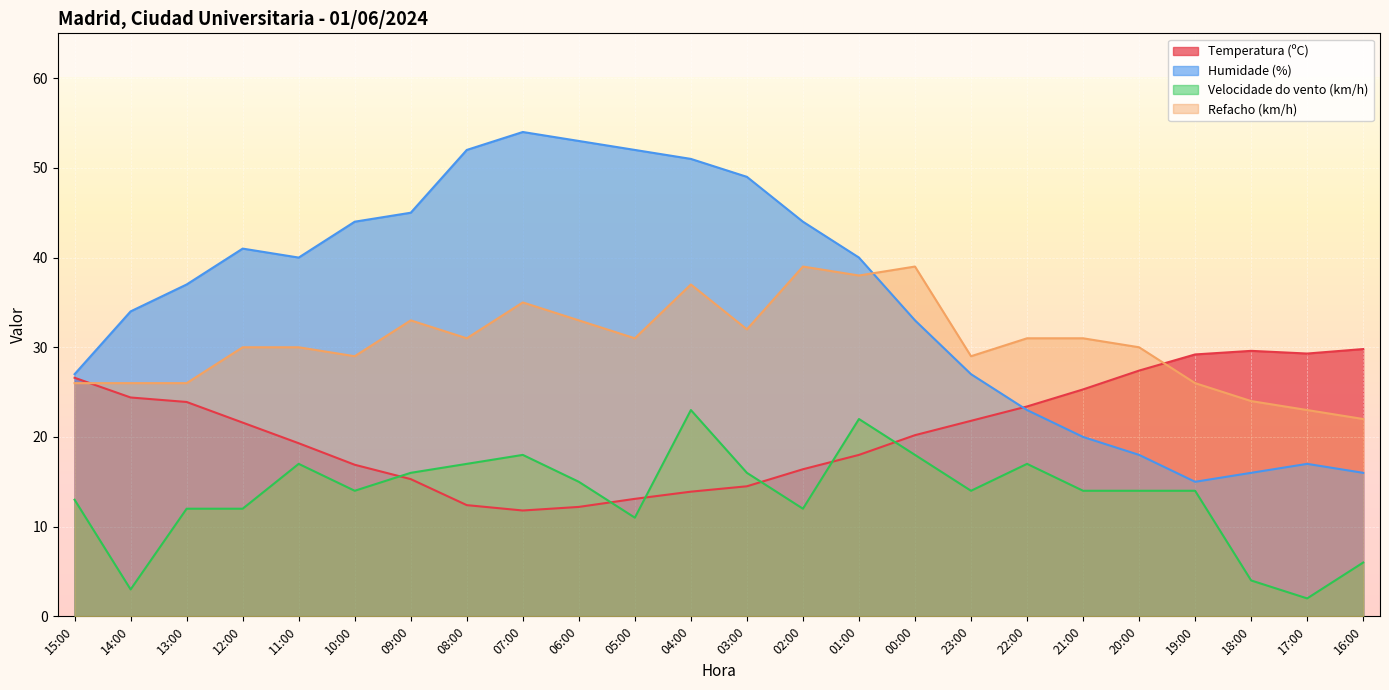

Which series has the largest total across all categories?

Humidade (%)